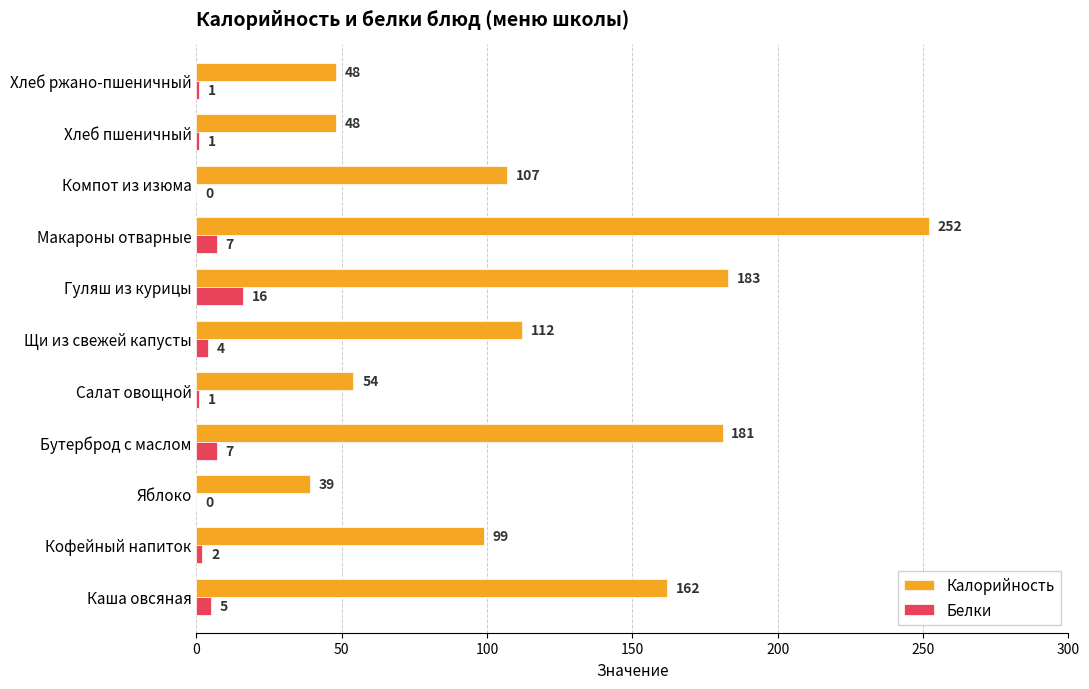

Which series has the largest total across all categories?

Калорийность